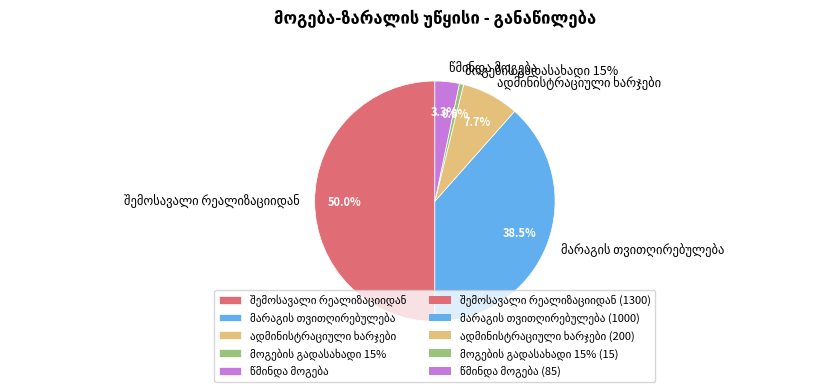

To the nearest percent, what is the difference between the largest and smallest slice percentages?

49%